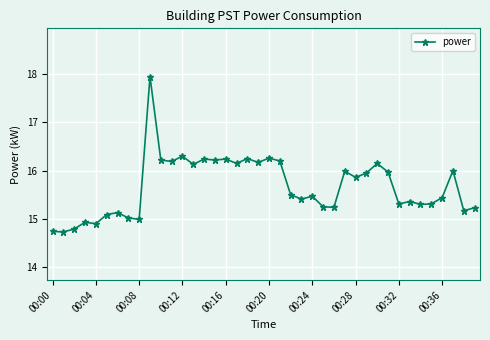

Does the chart have visible grid lines?

Yes